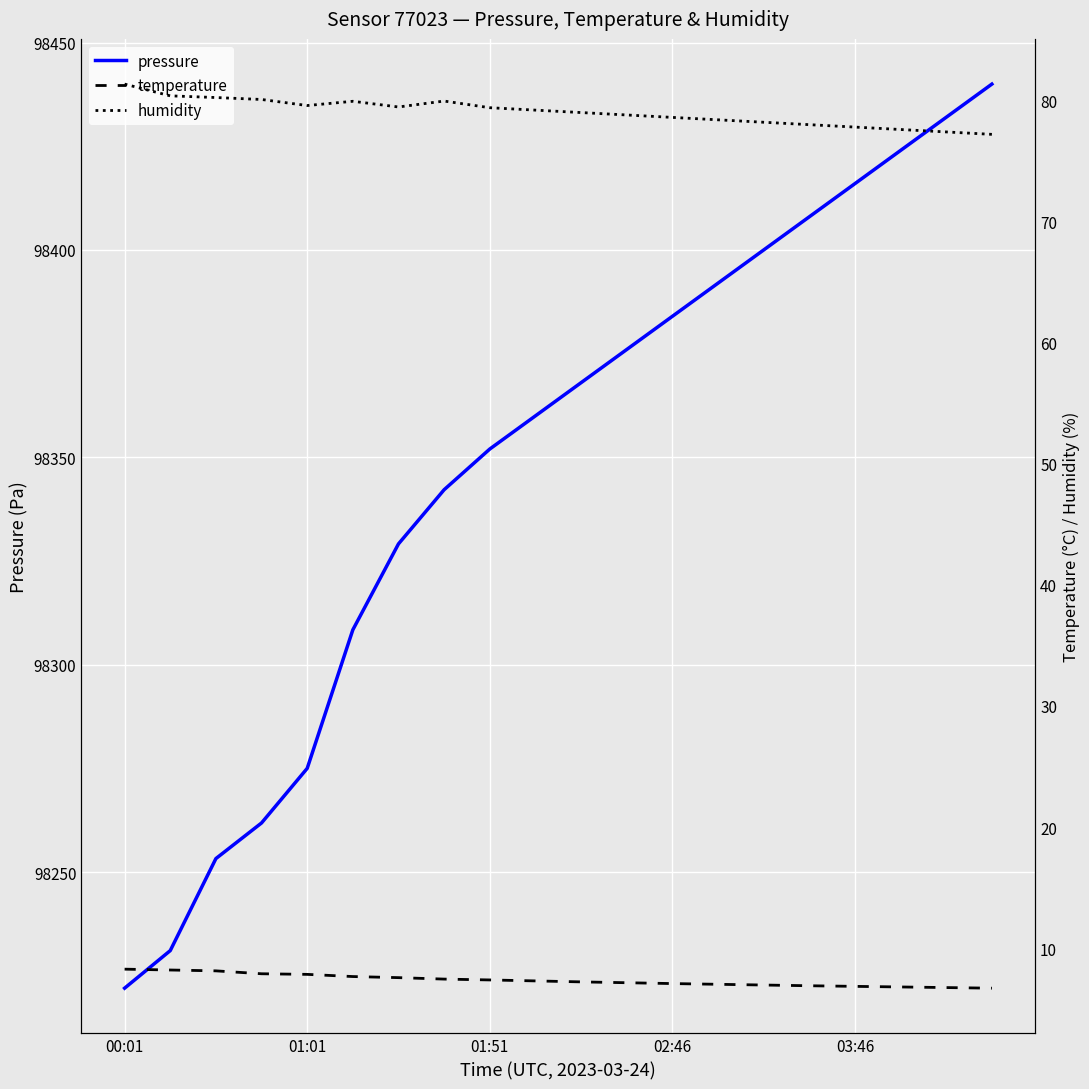

What is the highest value of the pressure series?

98440.0